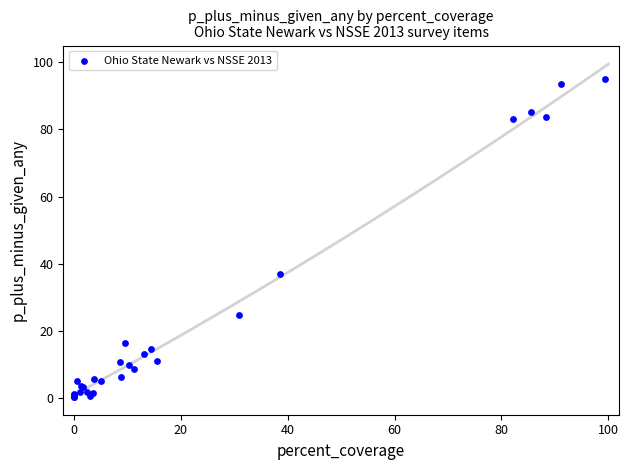

What Y value in the scatter plot is closest to 47?

37.0